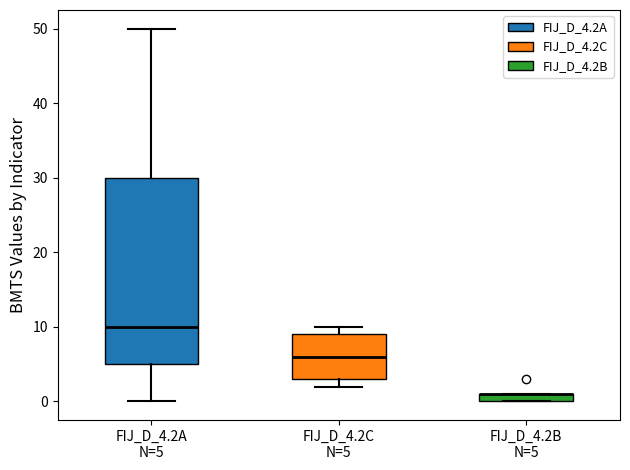

Where is the upper edge of the box for FIJ_D_4.2B N=5 on the y-axis? The values are not printed on the chart, so give them approximately, as read against the axis.

1